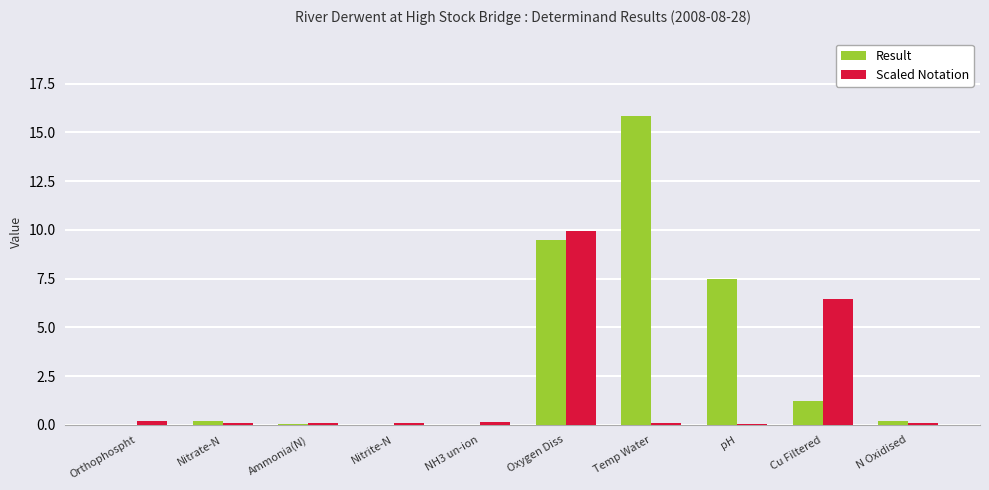

Are the bars horizontal?

No